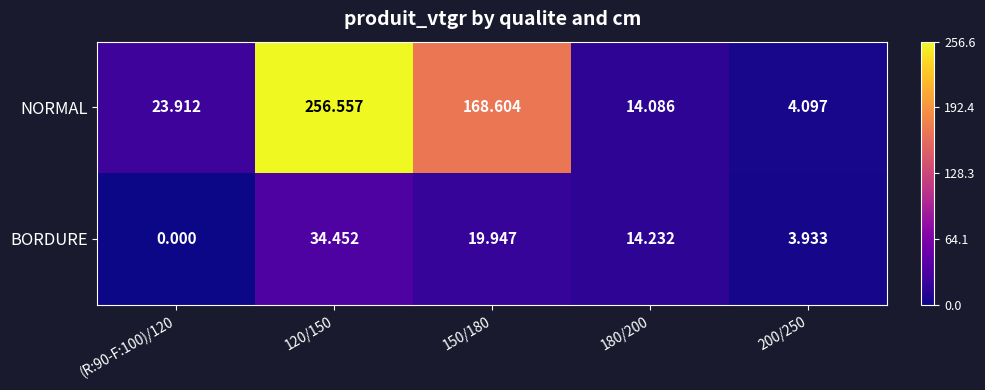

At how many categories does at least one series exceed 147?

2